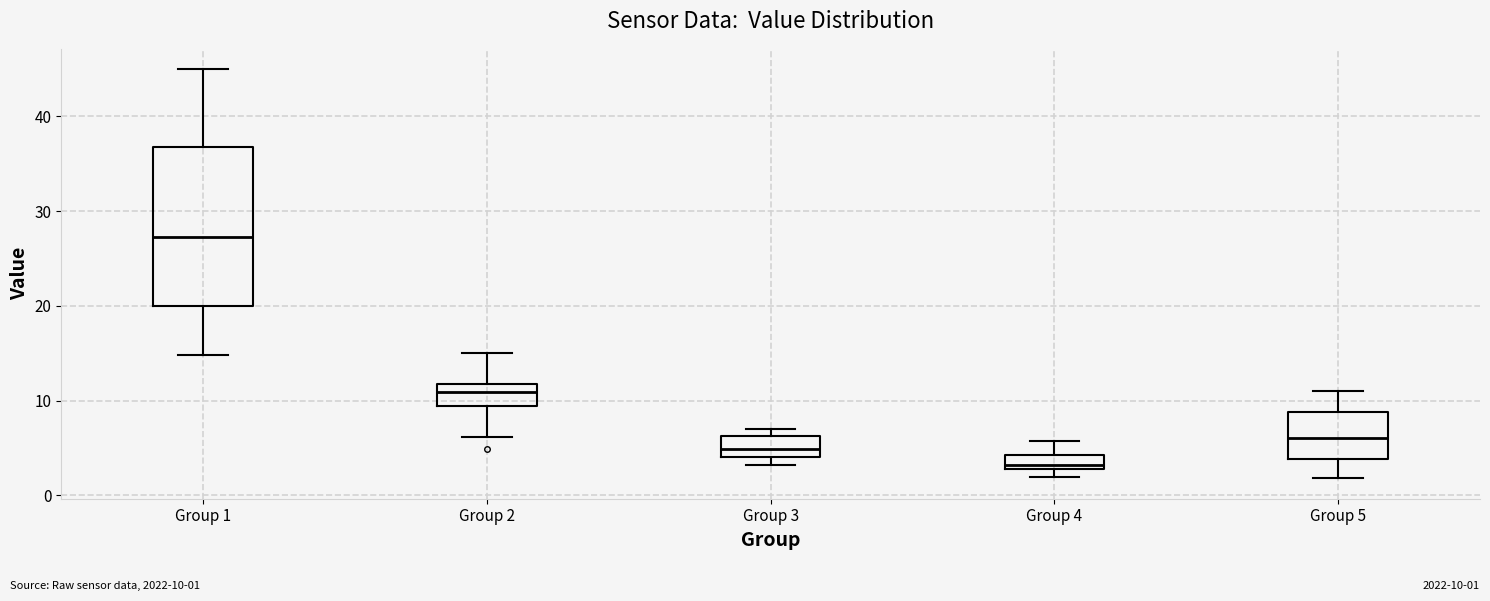

Where is the lower edge of the box for Group 3 on the y-axis? The values are not printed on the chart, so give them approximately, as read against the axis.

4